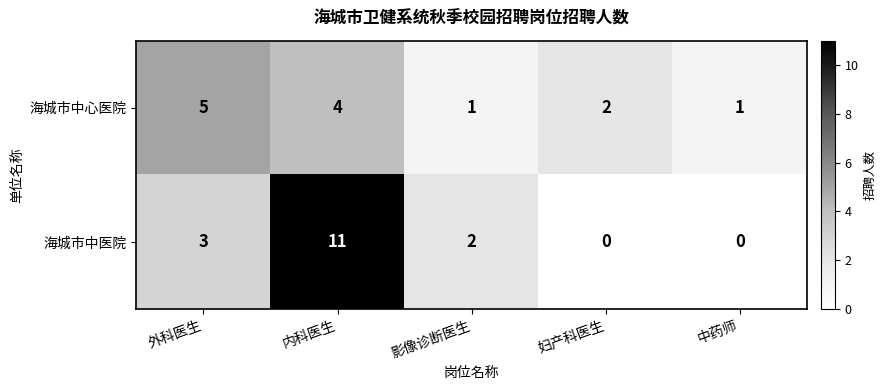

What is the spread (max minus min) of values at 内科医生?

7